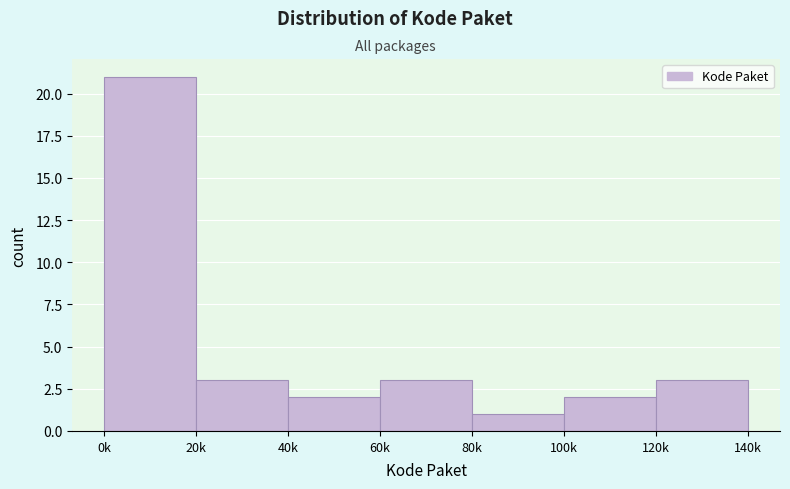

Reading left to right, extract all data points from this chart.

21	3	2	3	1	2	3